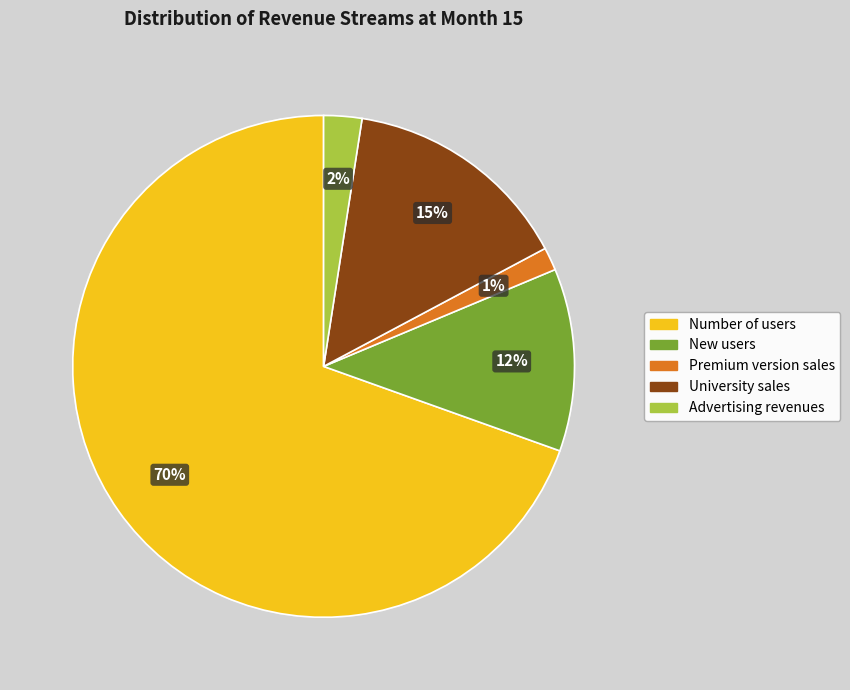

To the nearest percent, what is the average slice percentage?

20%